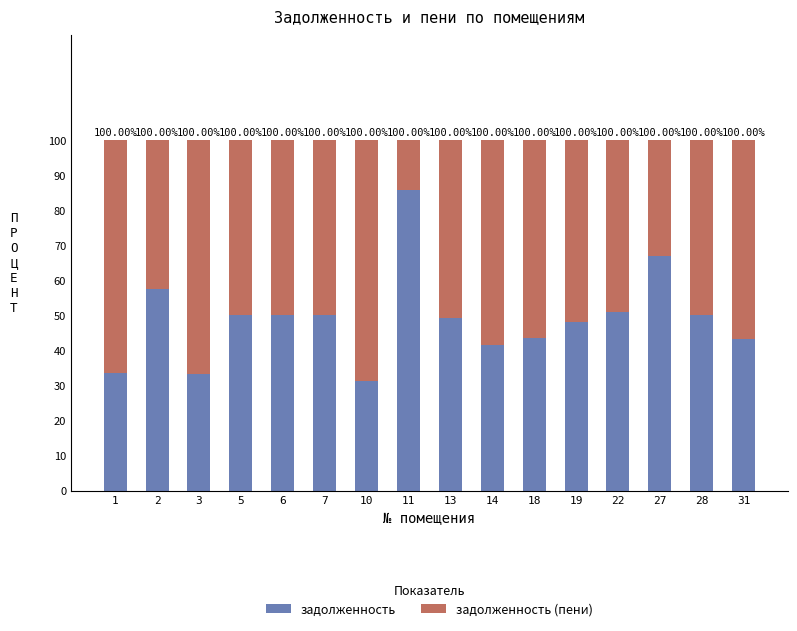

Are the bars horizontal?

No